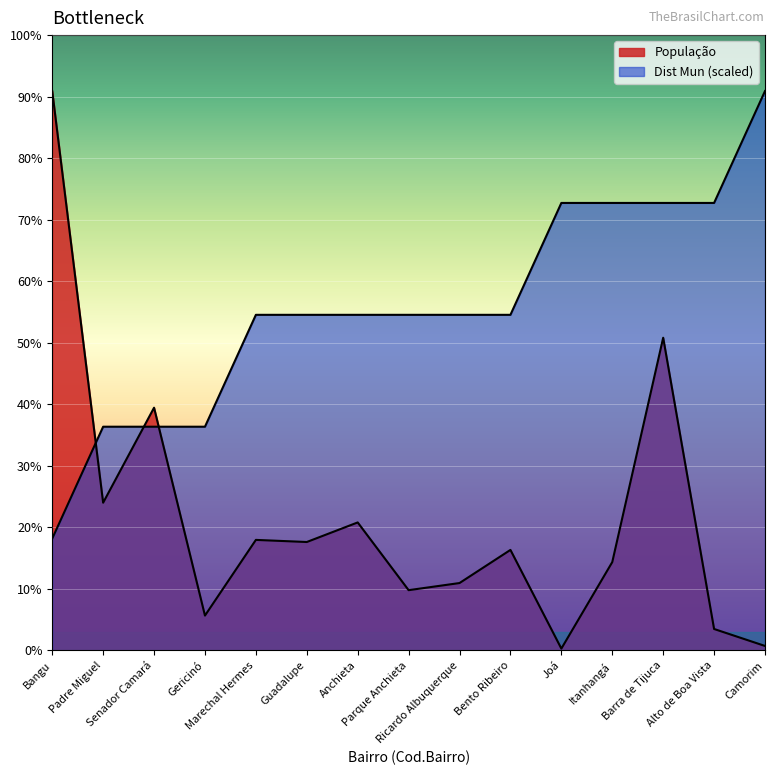

What is the greatest value displayed?

243125